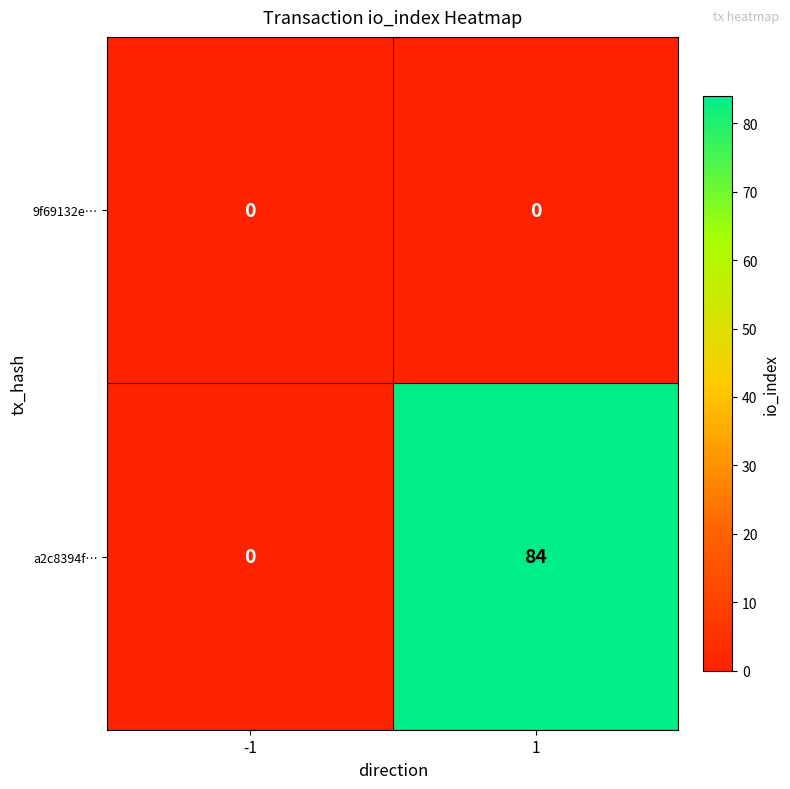

Reading right to left, list all the values displayed in this chart.

9f69132e…: 0	0
a2c8394f…: 84	0